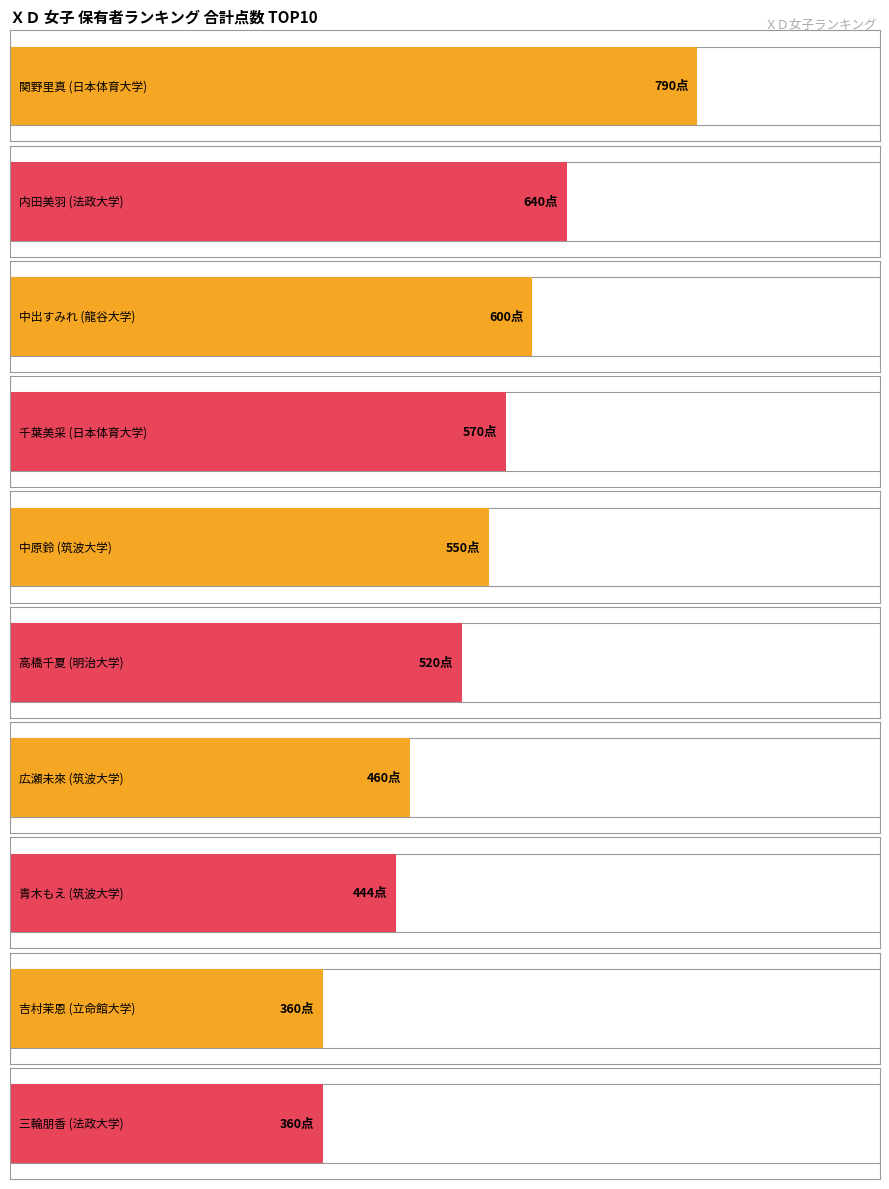

What is the label of the 8th bar from the left?

青木もえ